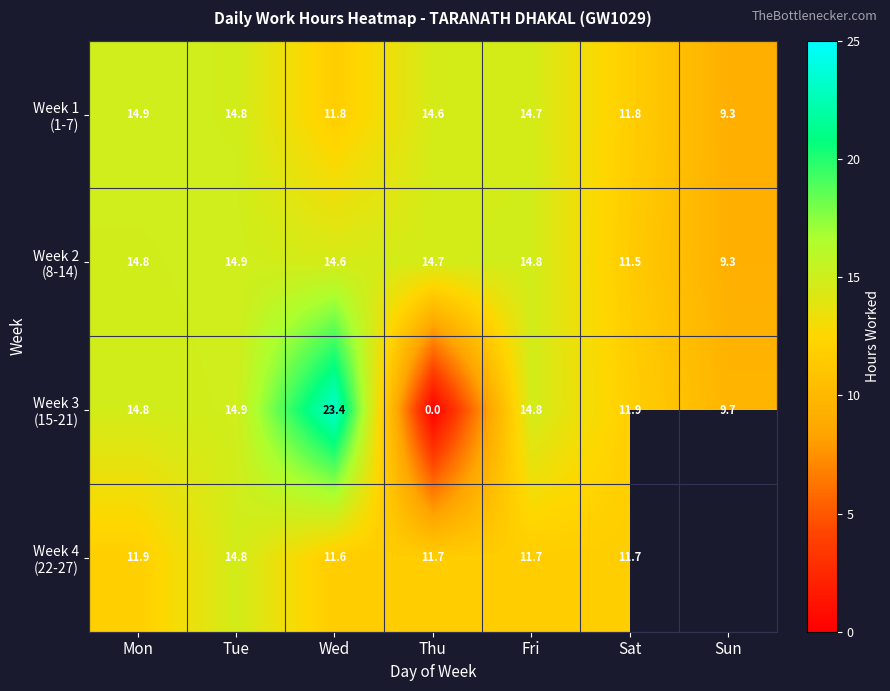

The value of Week 1 (1-7) at Mon is 14.9. True or false?

True